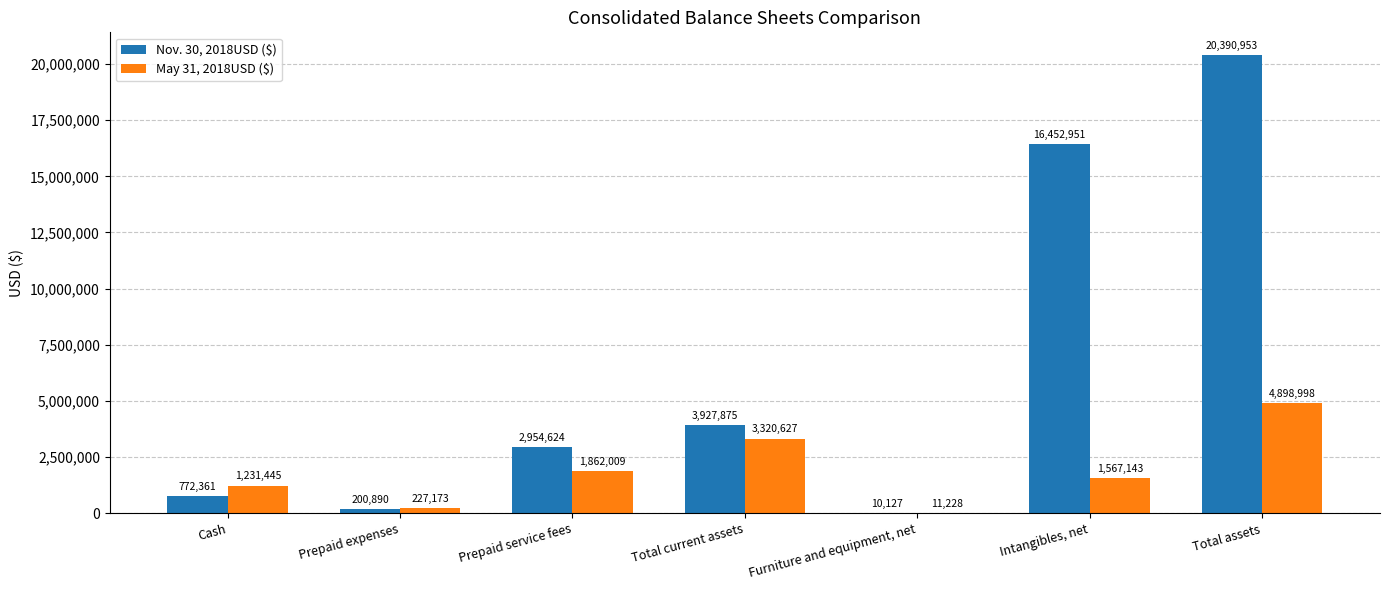

Which category has the highest value in the May 31, 2018USD ($) series?

Total assets